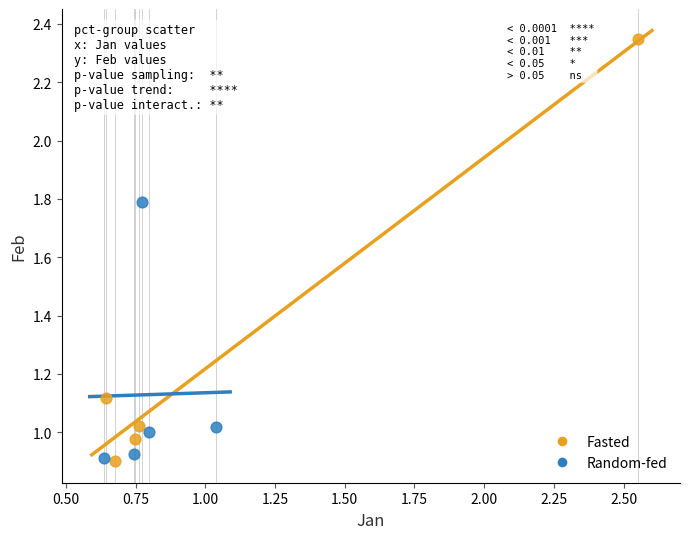

Which series has the largest Y range (max minus min)?

Fasted